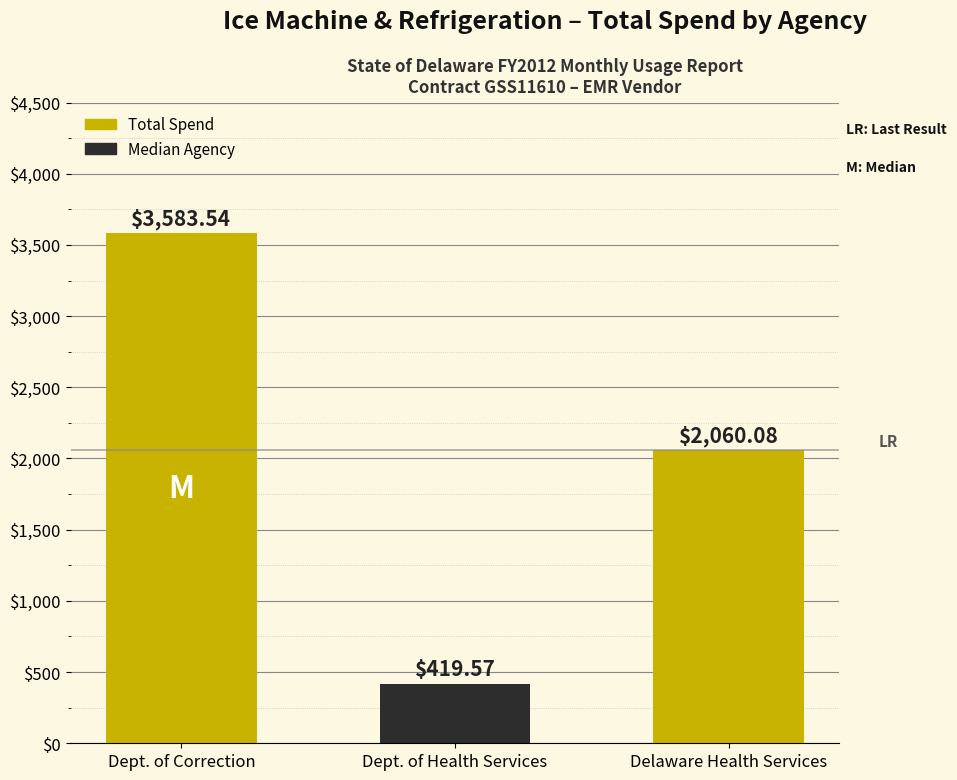

List the labels in order of value, smallest first.

Dept. of Health Services, Delaware Health Services, Dept. of Correction